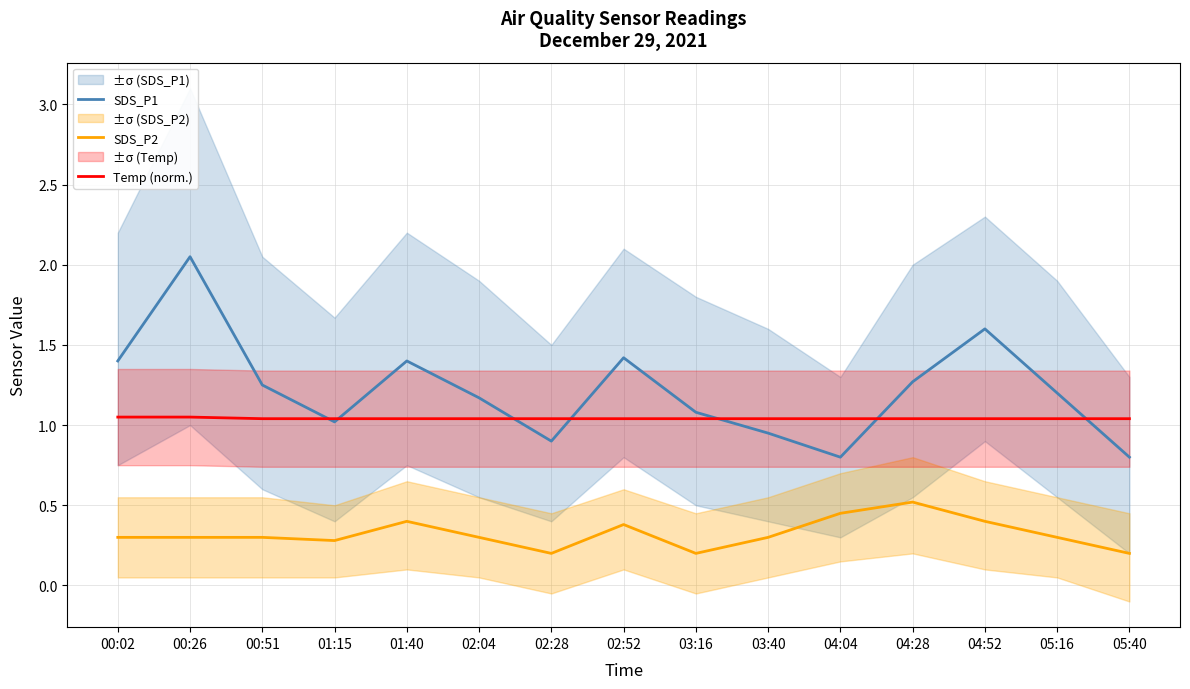

True or false: SDS_P2 has more than 0 points higher than both neighbors.

True